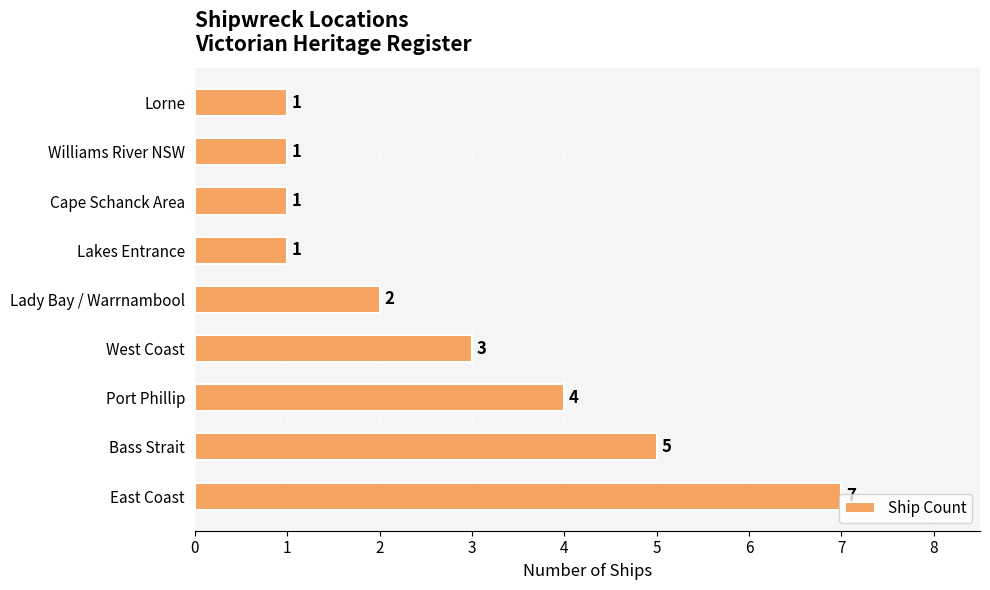

What is the change in value from Port Phillip to Lorne?

-3